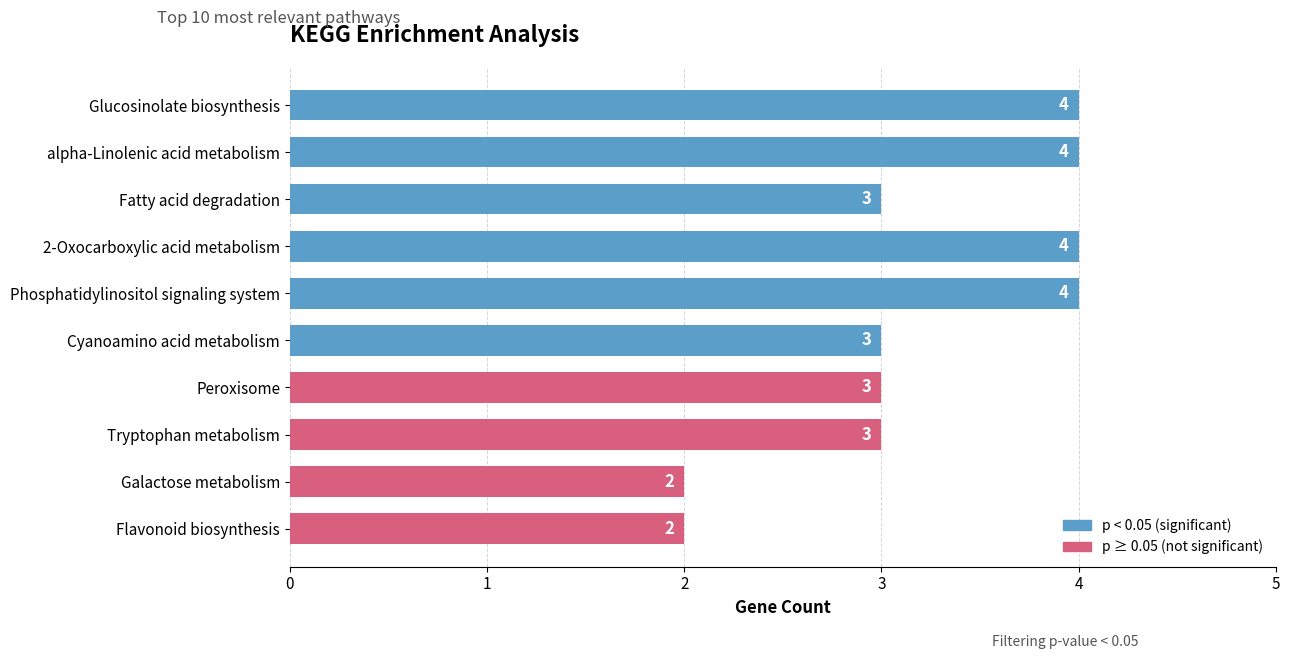

Between Fatty acid degradation and Glucosinolate biosynthesis, which is larger?

Glucosinolate biosynthesis